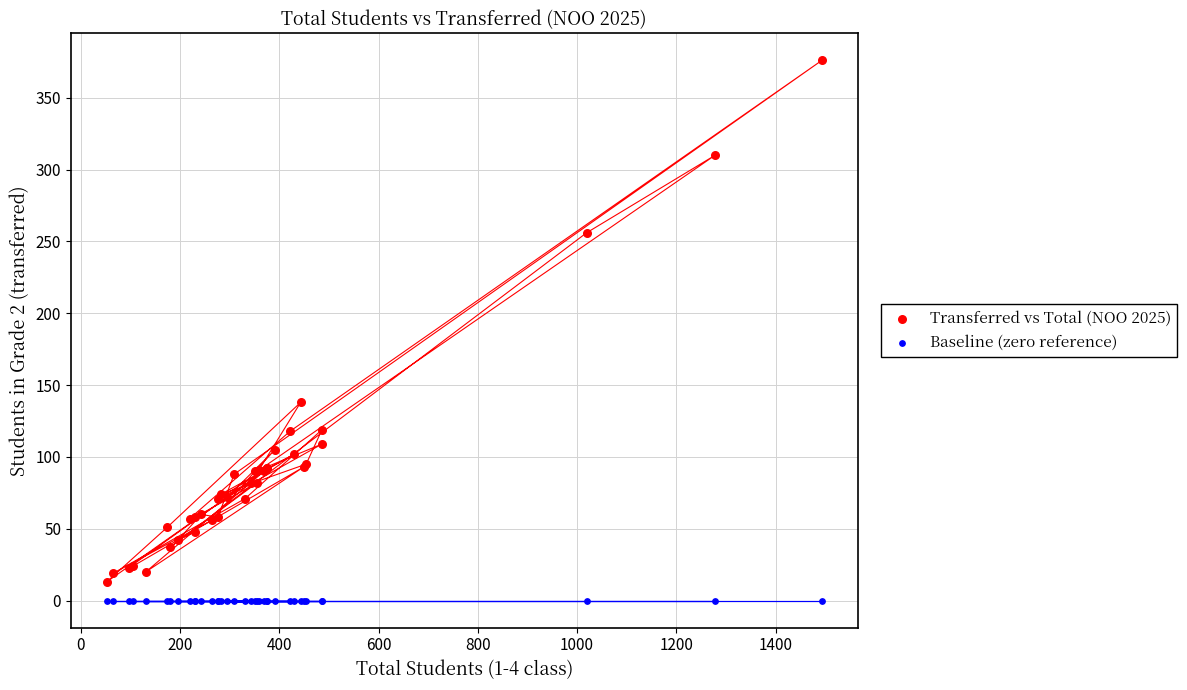

Across all series, what Y value is closest to 188?

138